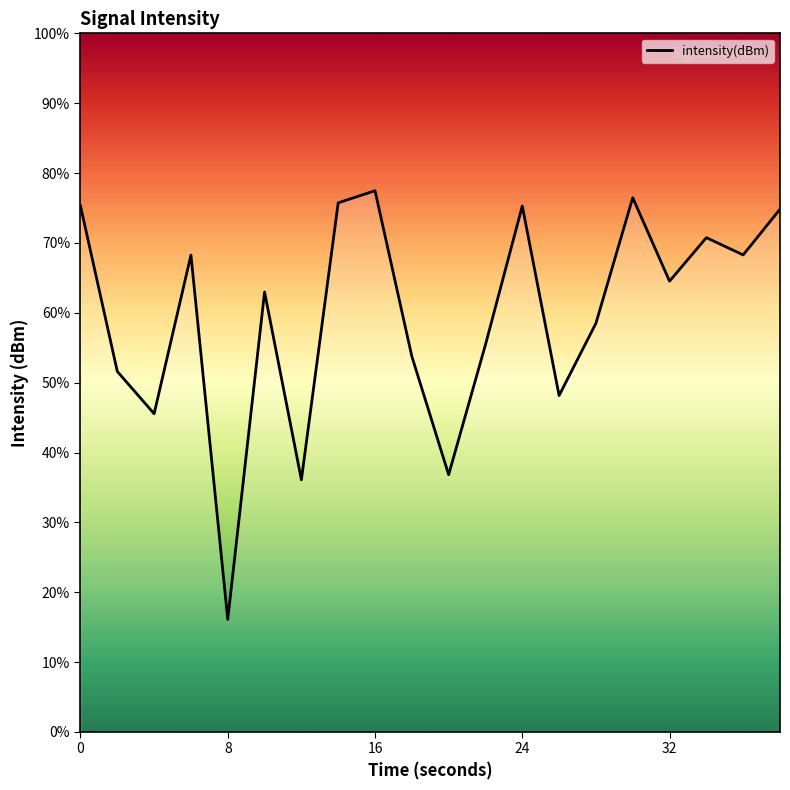

True or false: there are more than 0 points higher than both neighbors.

True